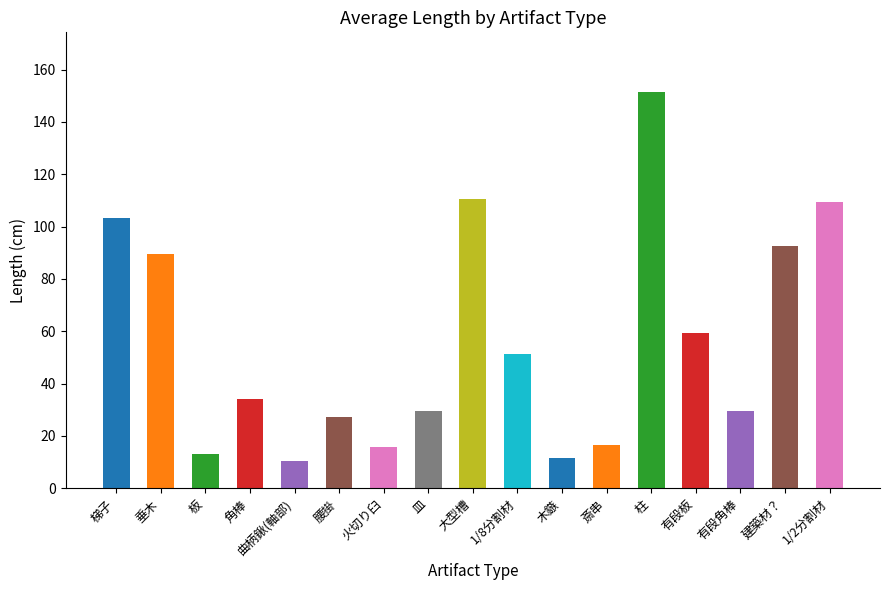

What position from the left is 柱?

13